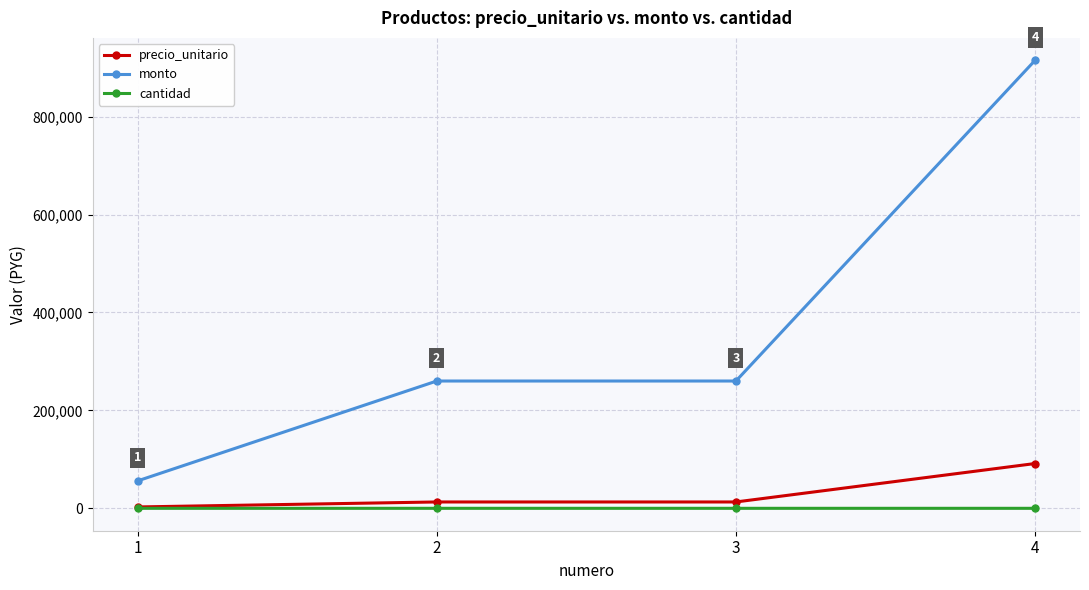

At which label does monto reach its minimum?

1